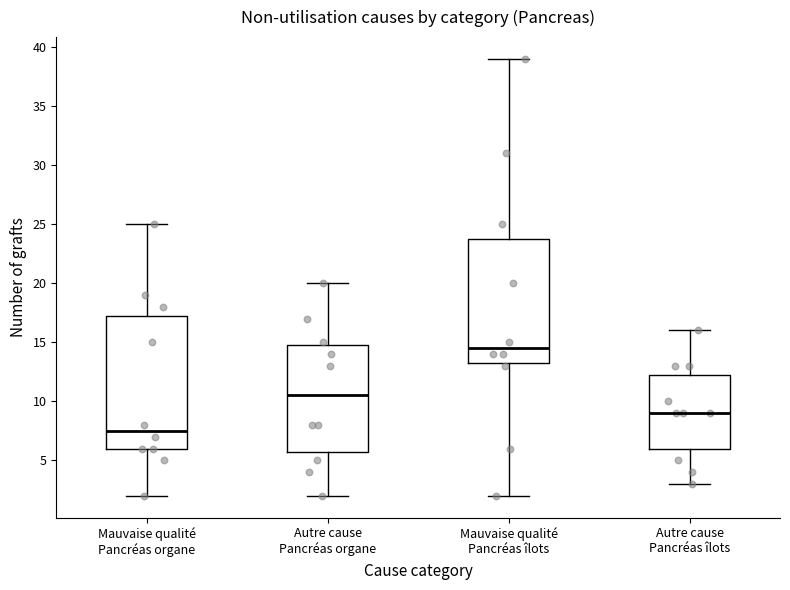

Reading left to right, transcribe this box plot: for each box, give where its median line is, the range the box spans, and where its two whiskers end, as read against the y-axis. The values are not printed on the chart, so give them approximately, as read against the axis.

Mauvaise qualité Pancréas organe: median 7.5, box 6.0 to 17.5, whiskers 2.0 to 25.0
Autre cause Pancréas organe: median 10.5, box 6.0 to 15.0, whiskers 2.0 to 20.0
Mauvaise qualité Pancréas îlots: median 14.5, box 13.5 to 24.0, whiskers 2.0 to 39.0
Autre cause Pancréas îlots: median 9.0, box 6.0 to 12.5, whiskers 3.0 to 16.0